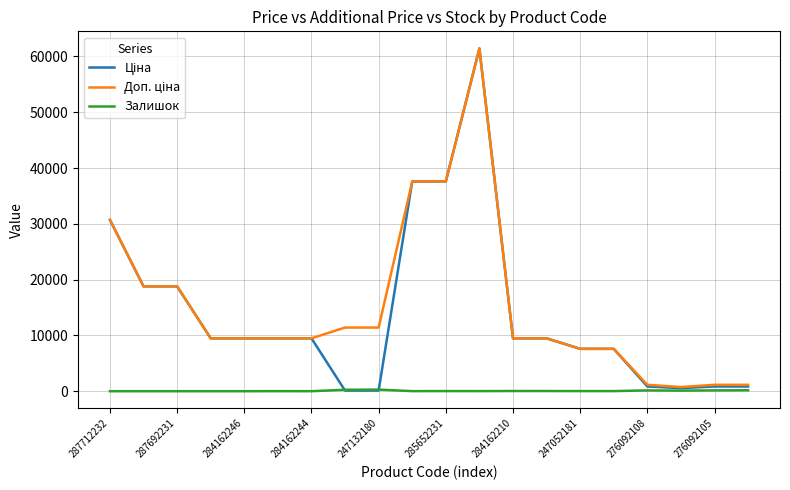

What is the greatest value displayed?

61434.3